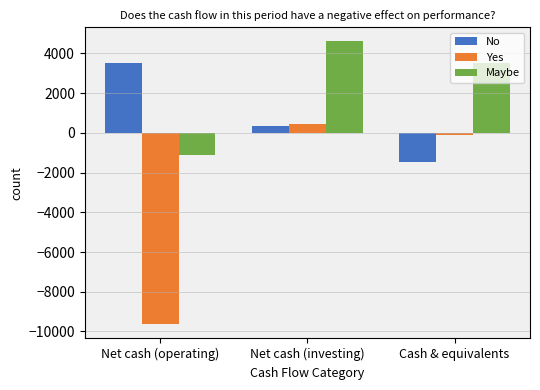

What are all the series names shown in the legend?

No, Yes, Maybe